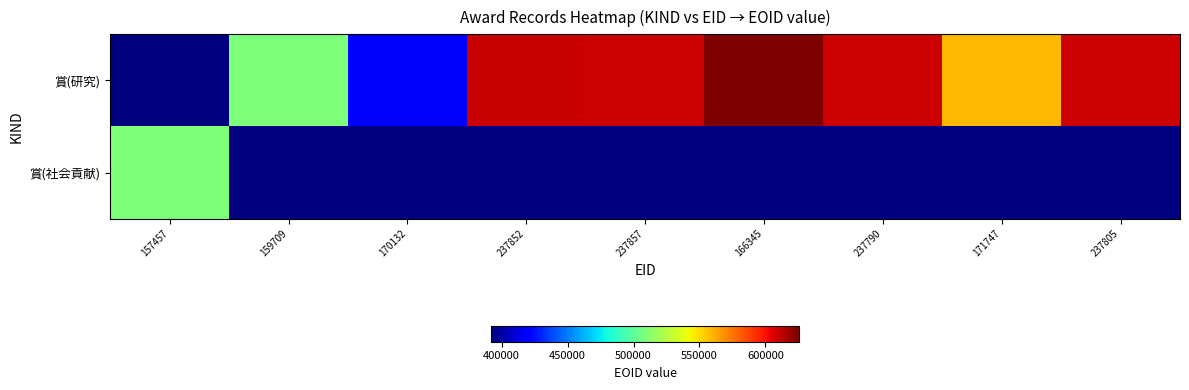

Between 157457 and 237790, which series saw the biggest shift?

賞(社会貢献)